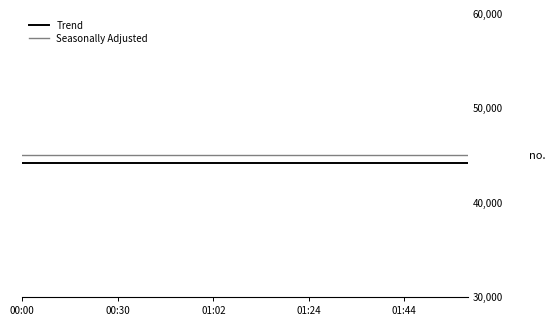

What is the greatest value displayed?

45000.0